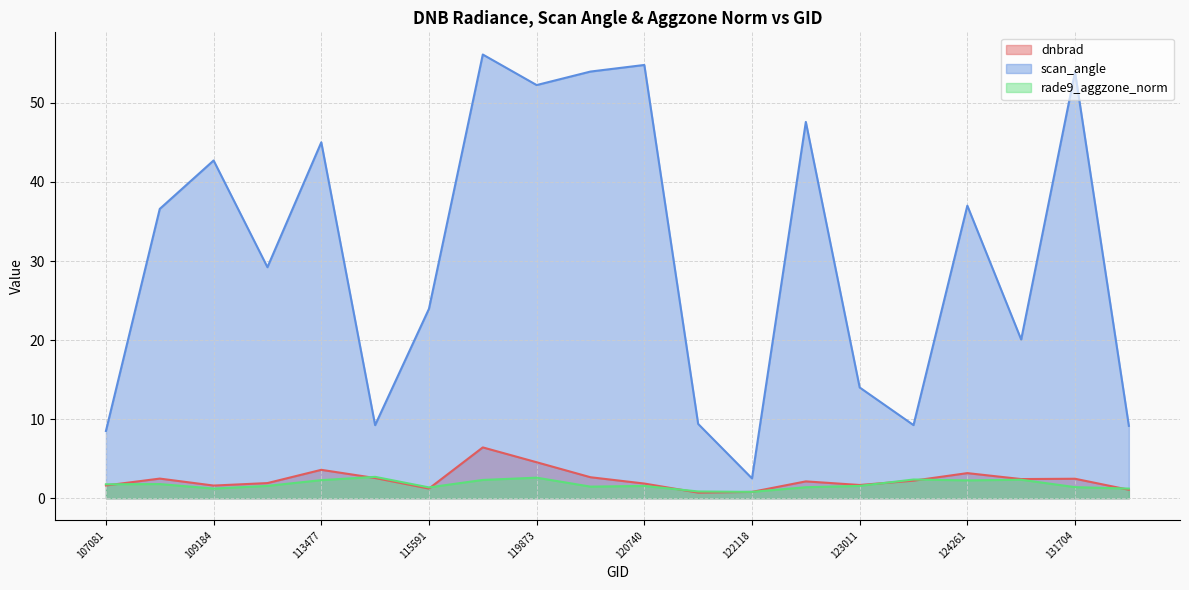

Read the rade9_aggzone_norm value at 115591.

1.4